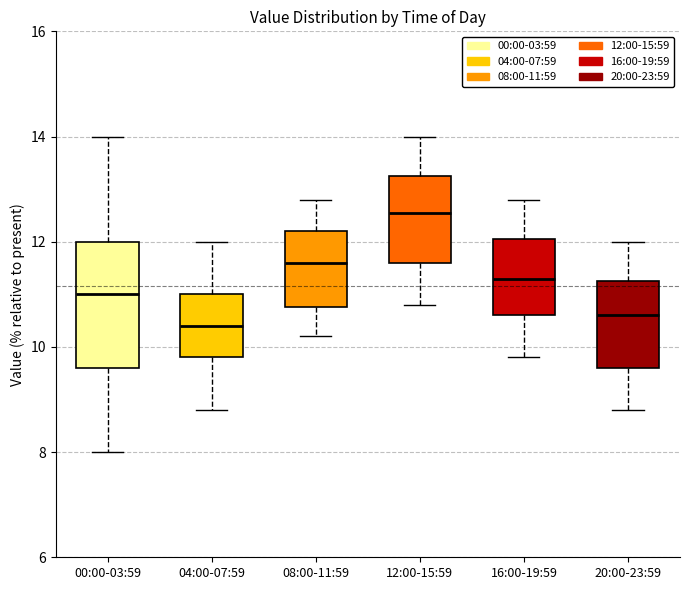

Where does the upper whisker of the box for 04:00-07:59 end on the y-axis? The values are not printed on the chart, so give them approximately, as read against the axis.

12.0